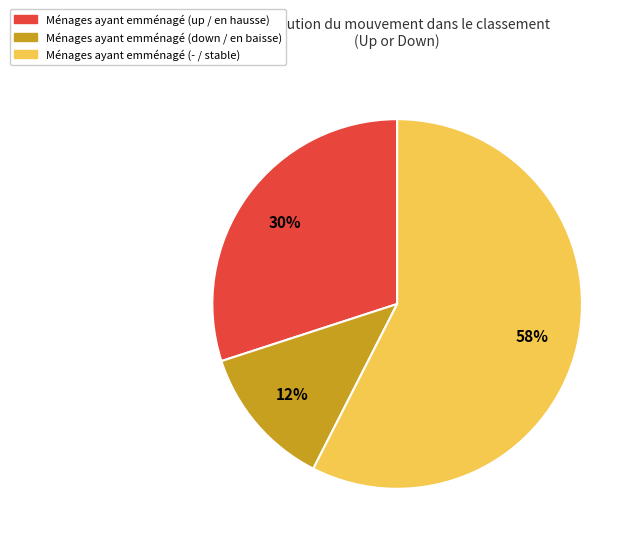

Is there a majority slice in this chart?

Yes